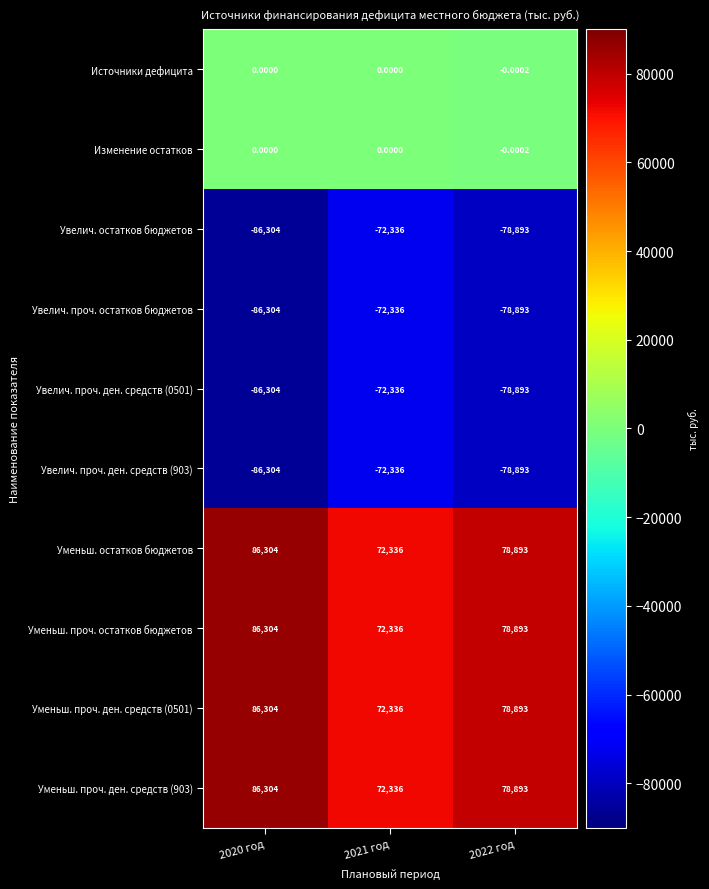

What is the difference between the highest and lowest values at 2022 год?

157786.0